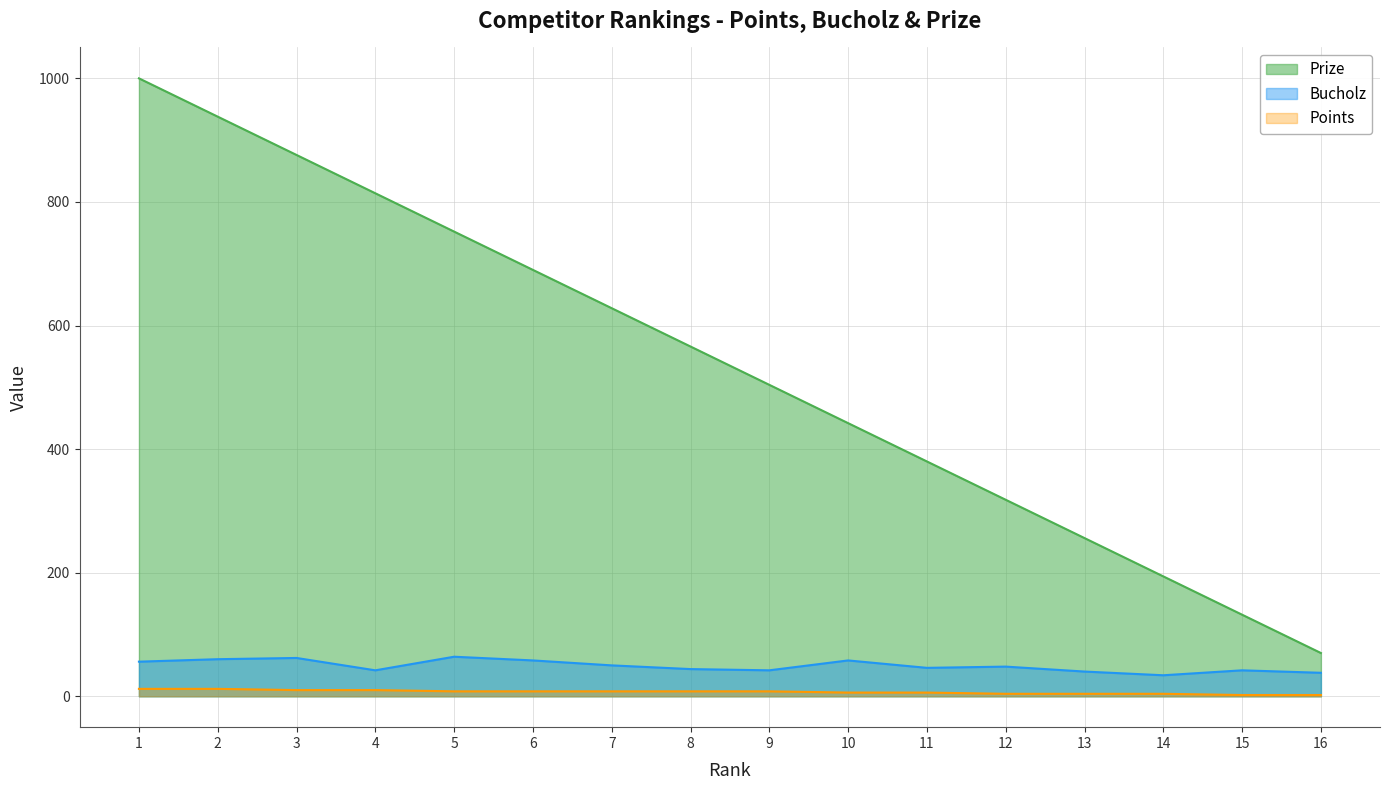

What is the value of the Bucholz point at the 4th from the left?

42